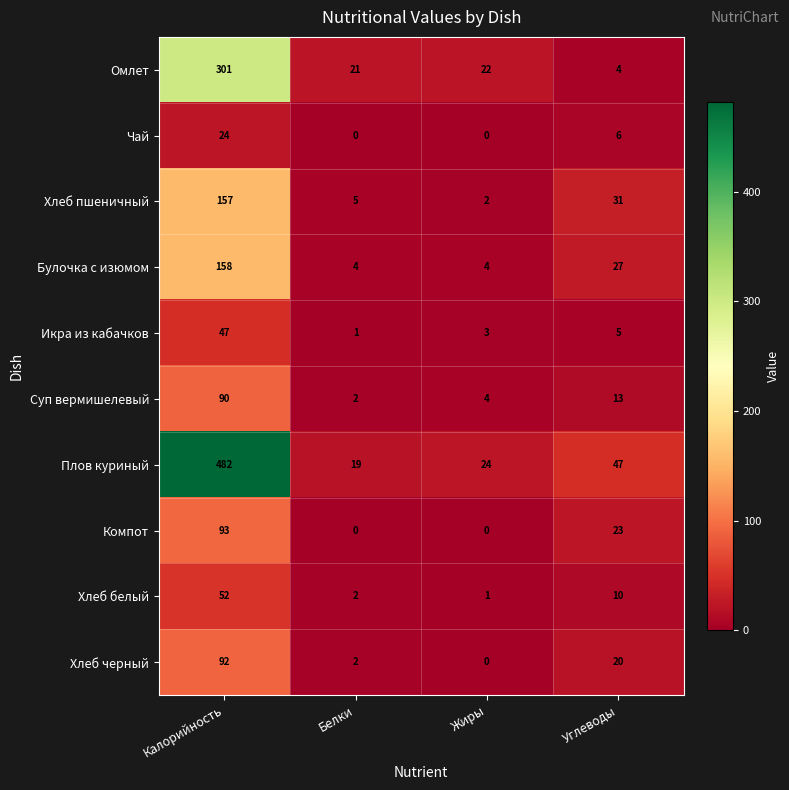

At which label does Омлет first exceed 22?

Калорийность